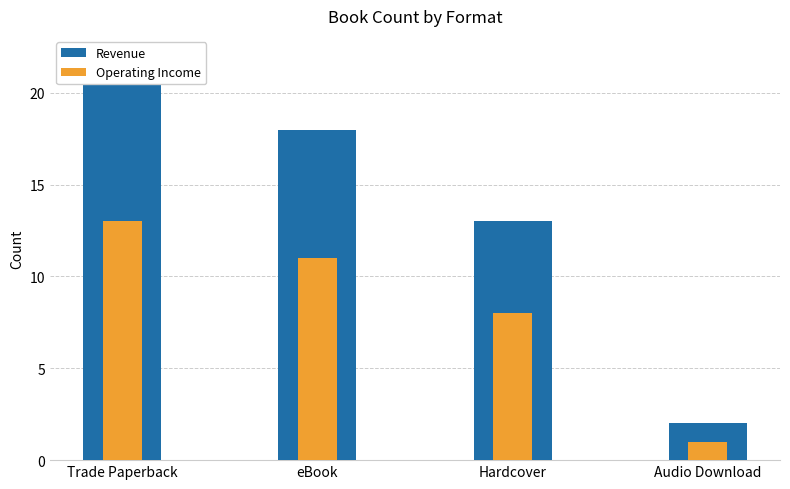

Between Hardcover and Audio Download, which series saw the biggest shift?

Revenue